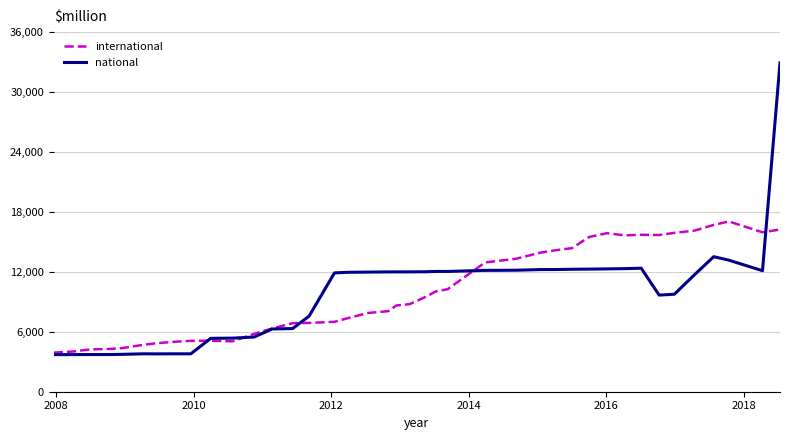

What is the highest value of the national series?

32922